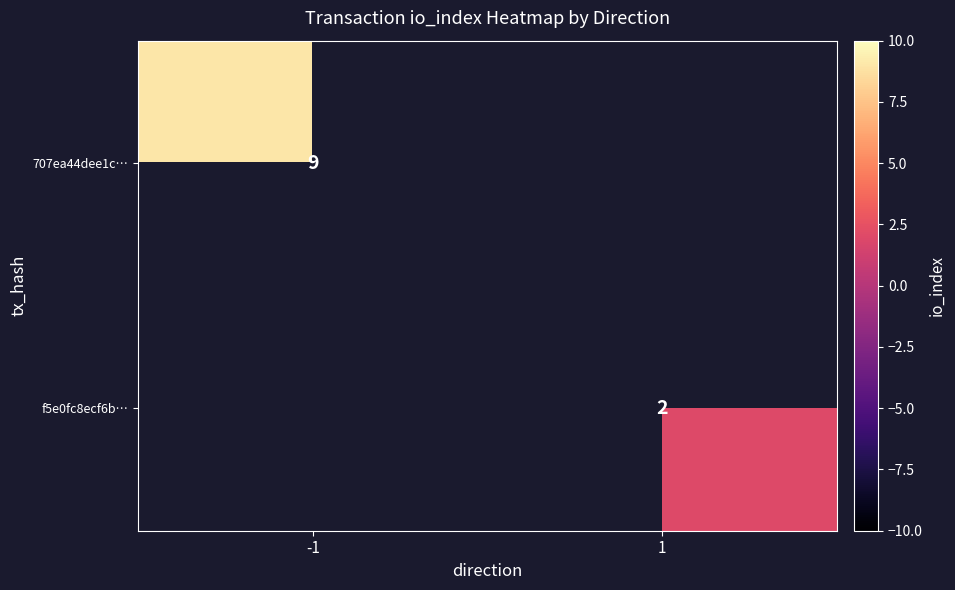

The value of 707ea44dee1c… at -1 is 2.8. True or false?

False